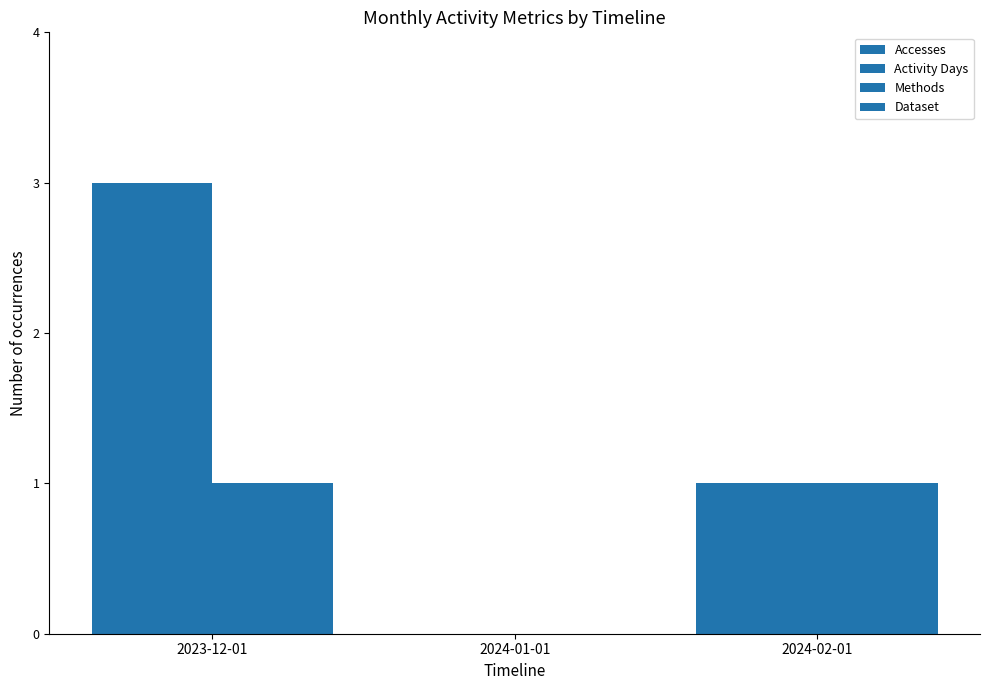

What is the greatest value displayed?

3